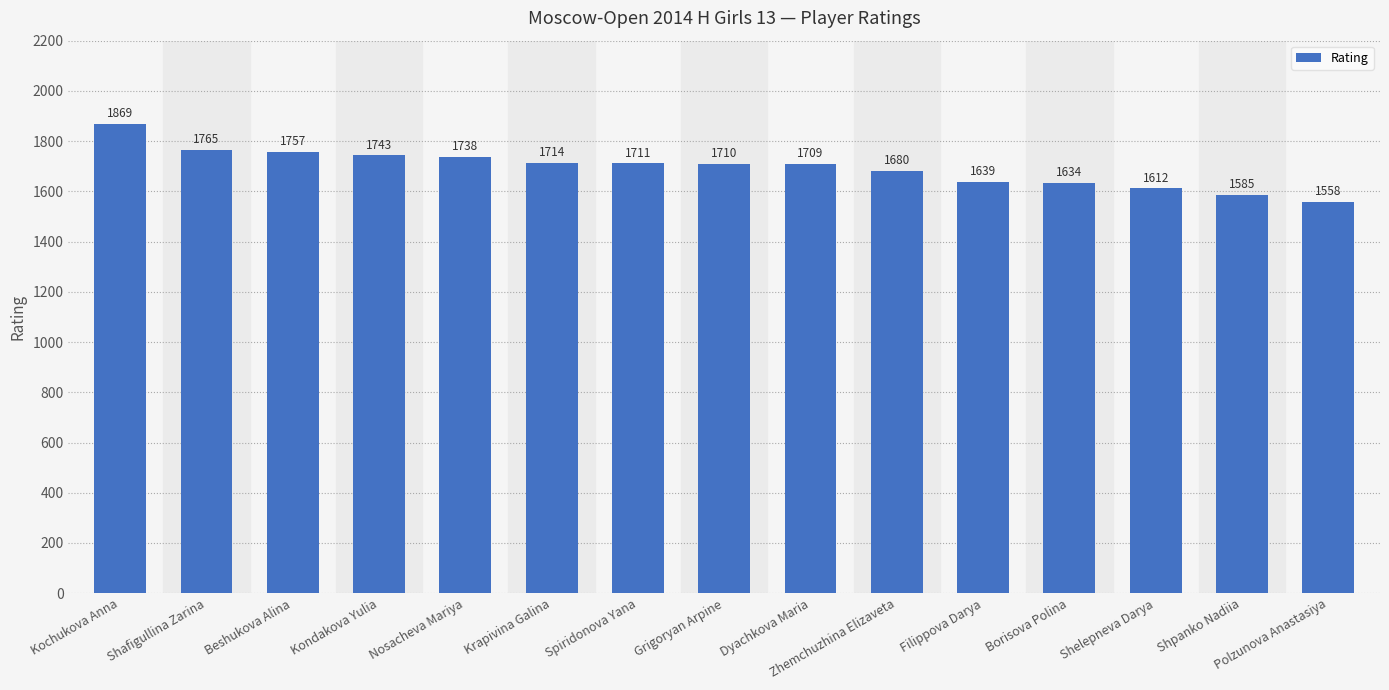

At which label is the value closest to 1713?

Krapivina Galina